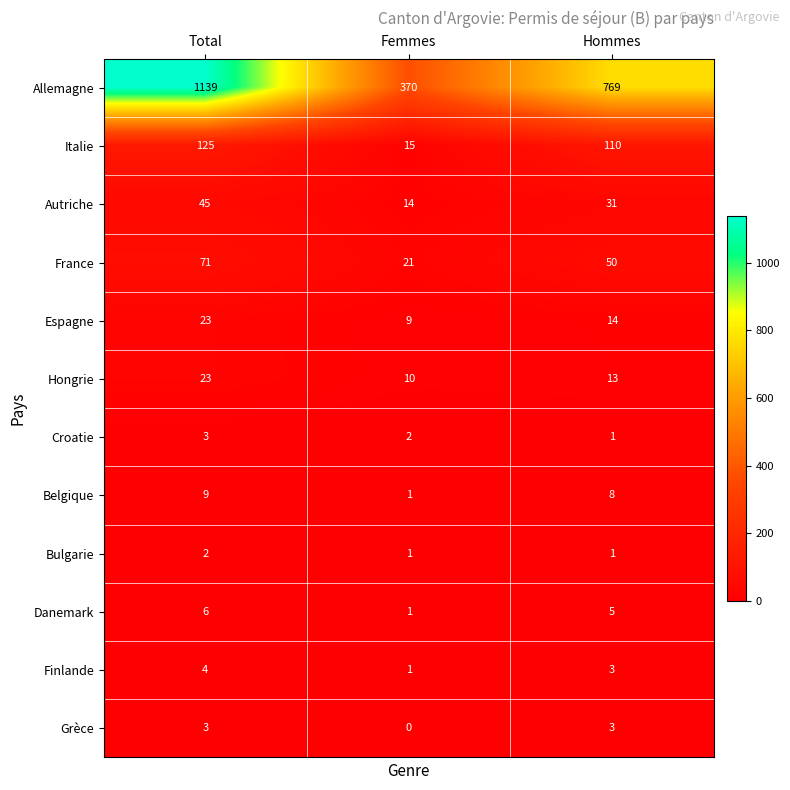

List the labels in order of Italie value, largest first.

Total, Hommes, Femmes